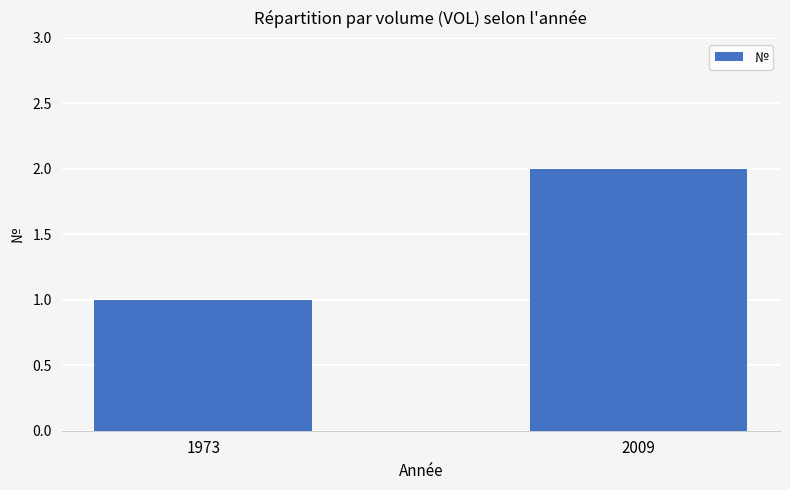

How many categories are shown in the chart?

2